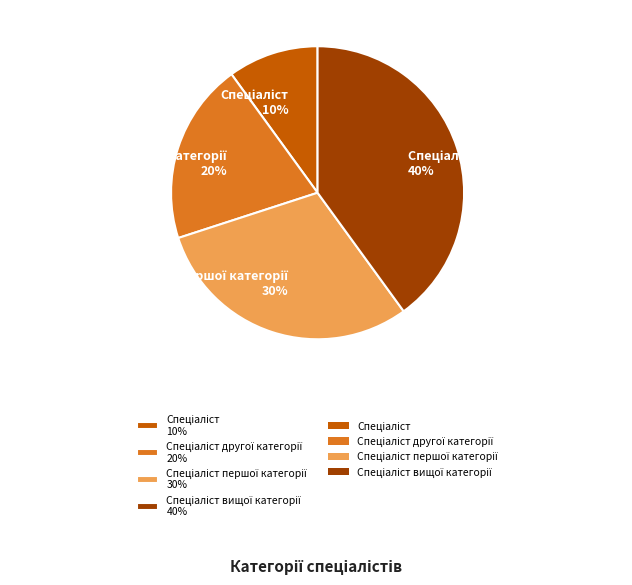

Is there a majority slice in this chart?

No